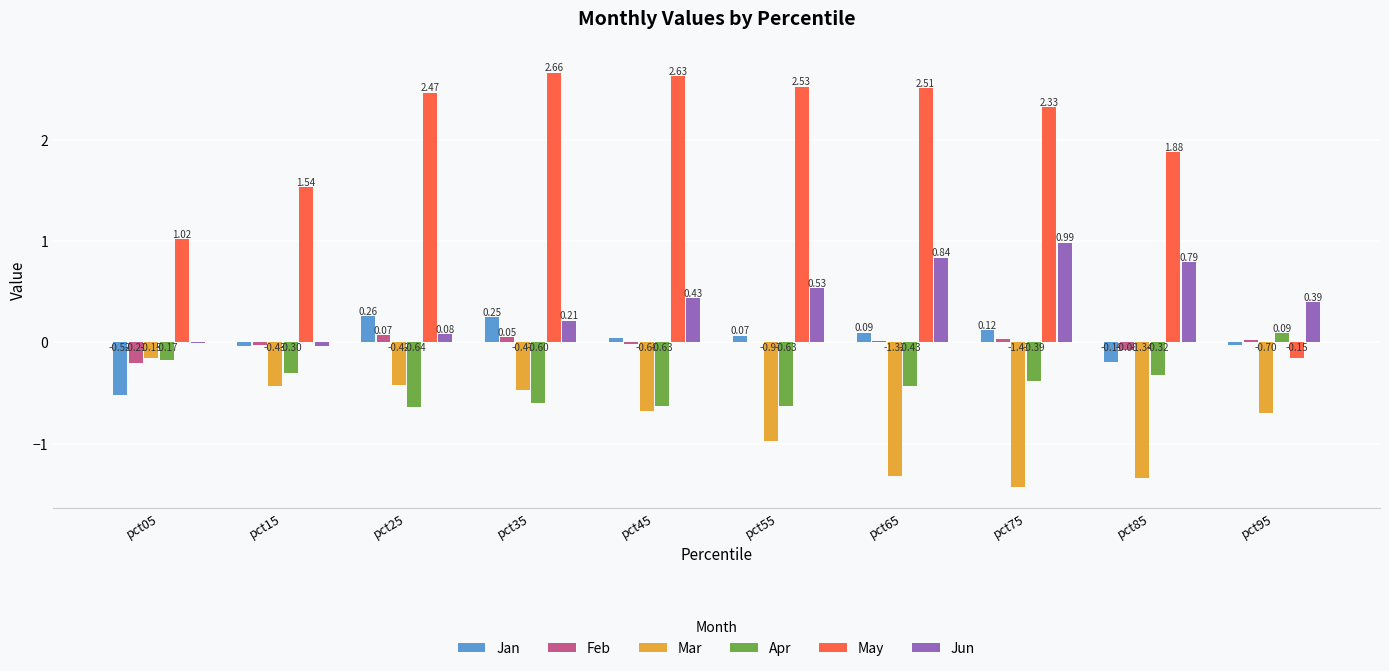

Is the value of Jan at pct15 greater than the value of Mar at pct05?

Yes